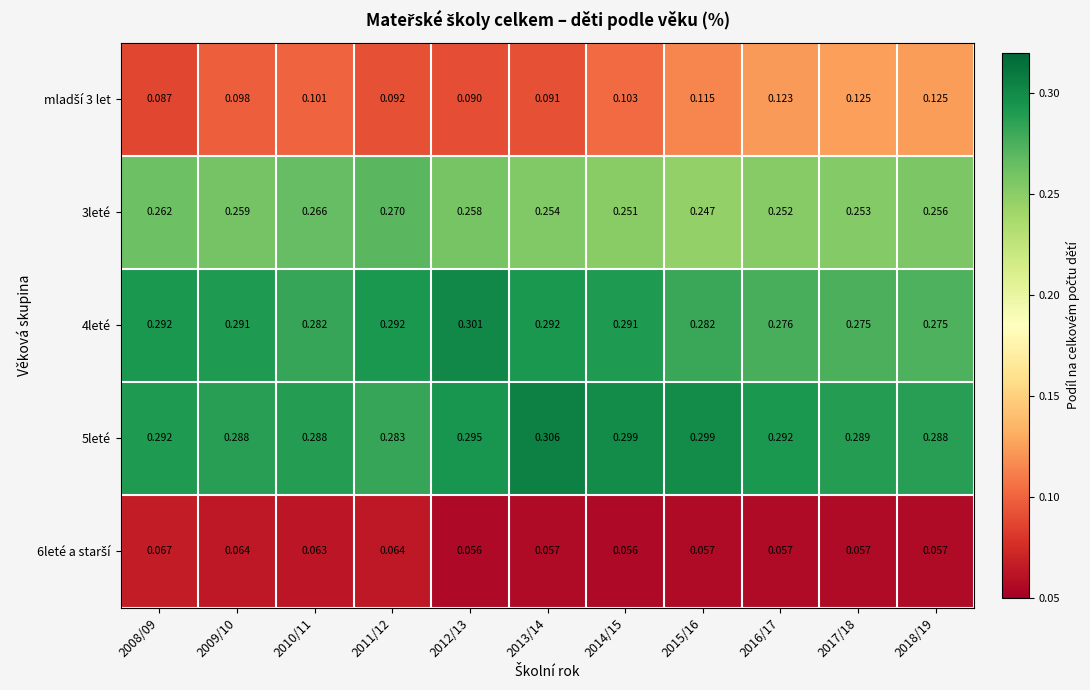

Is the value of 3leté at 2015/16 greater than the value of 5leté at 2015/16?

No